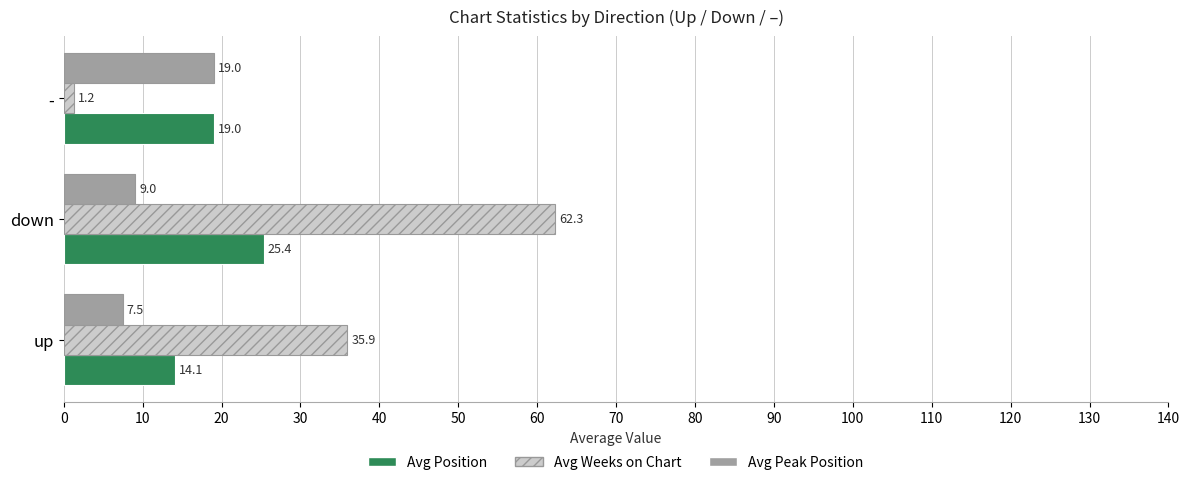

Is it true that Avg Peak Position equals 1.9 at up?

False